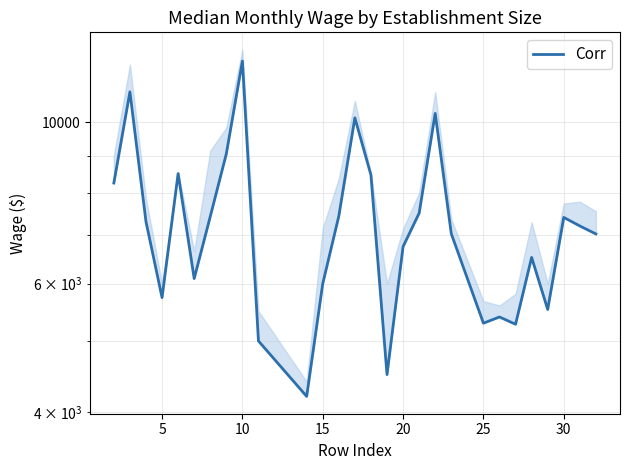

Count the number of data series in this chart.

1